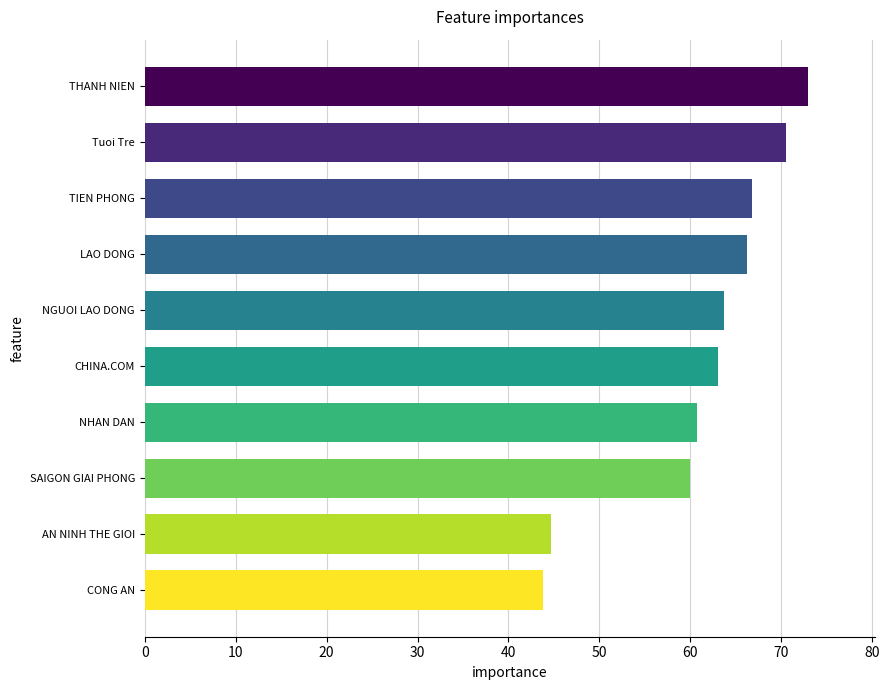

What is the greatest value displayed?

73.0